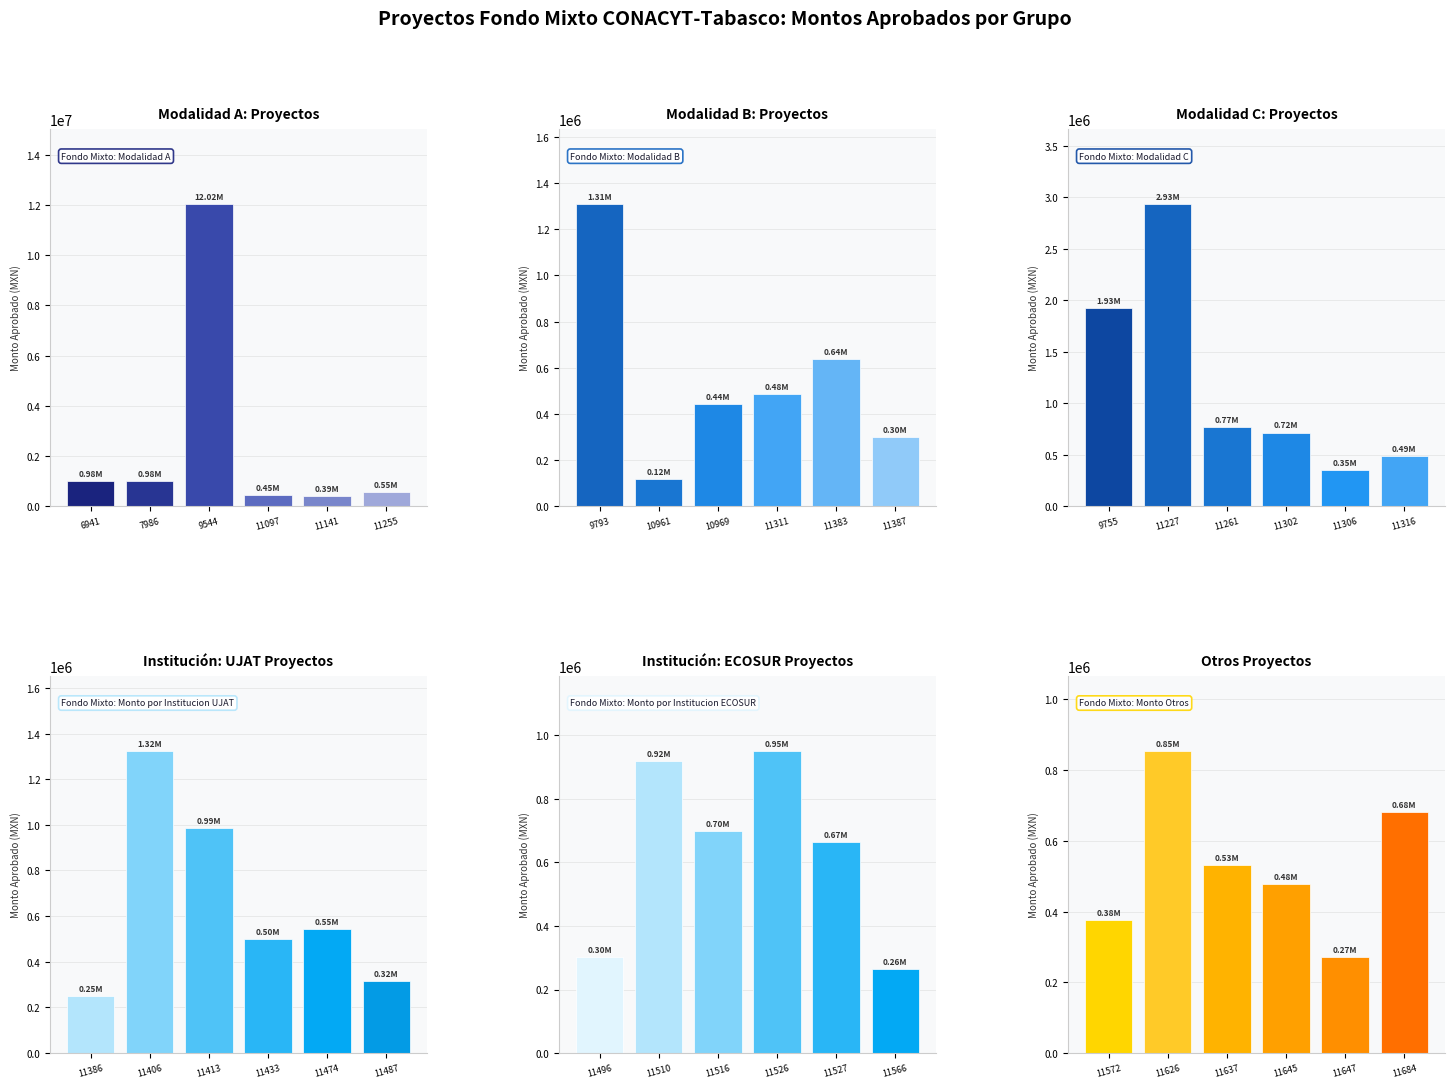

Which category has the highest value across all series?

9544